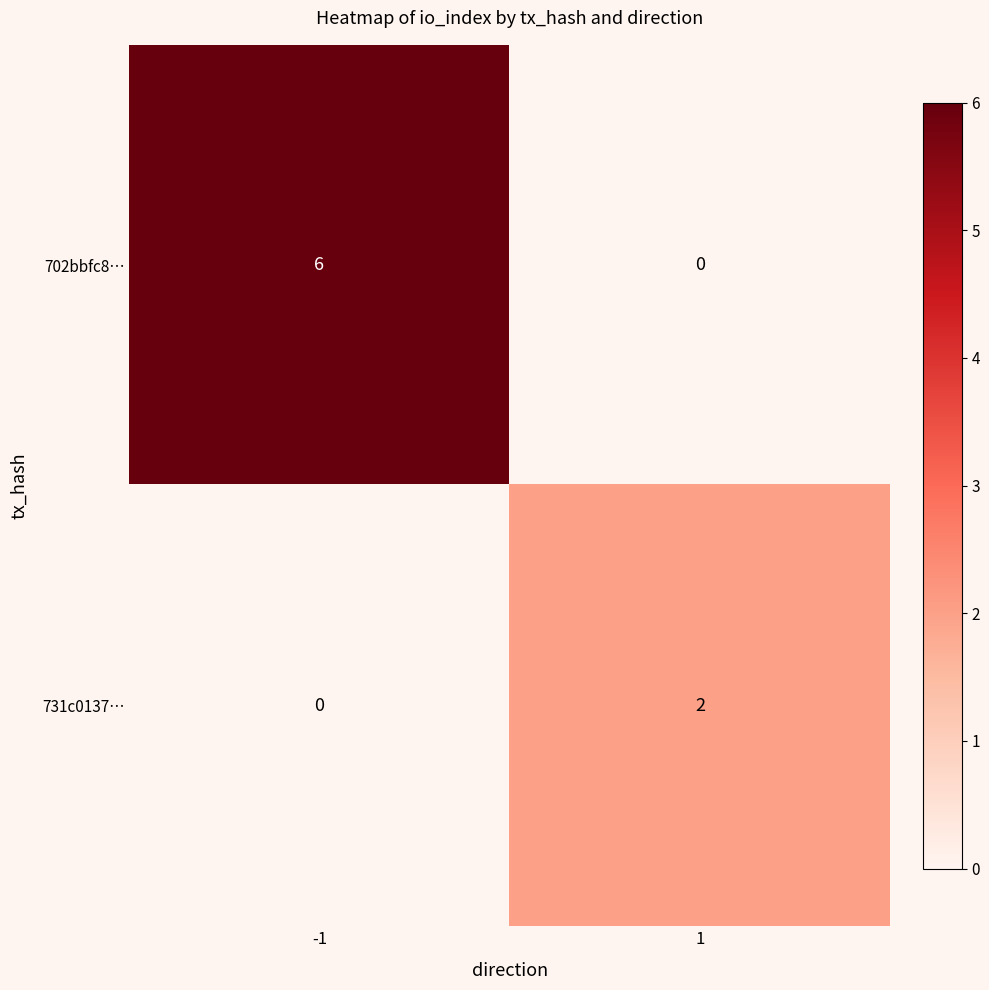

Reading left to right, list all the values displayed in this chart.

702bbfc8…: 6	0
731c0137…: 0	2